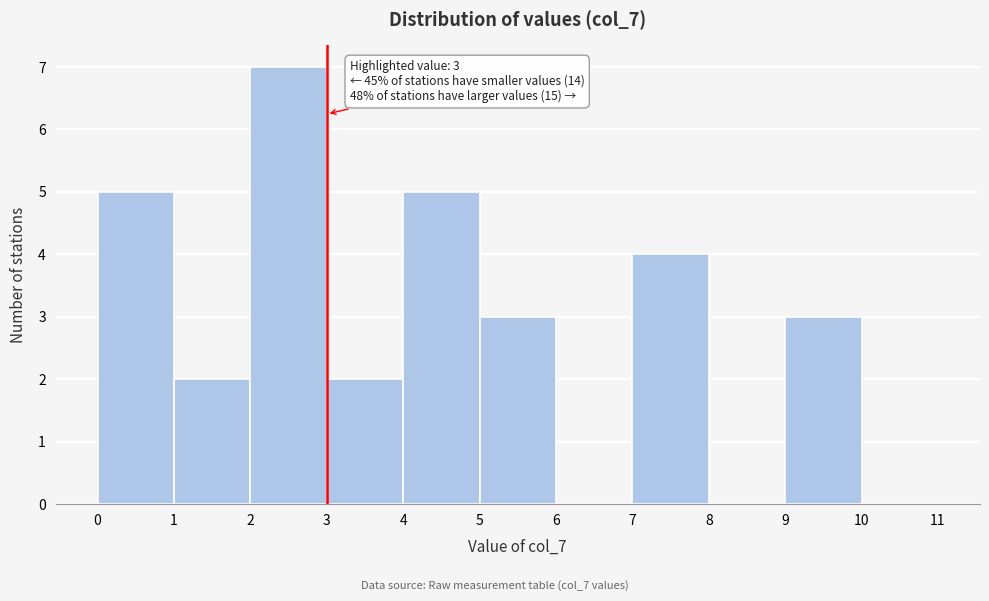

Over which range of the x-axis is the bar tallest?

2 to 3